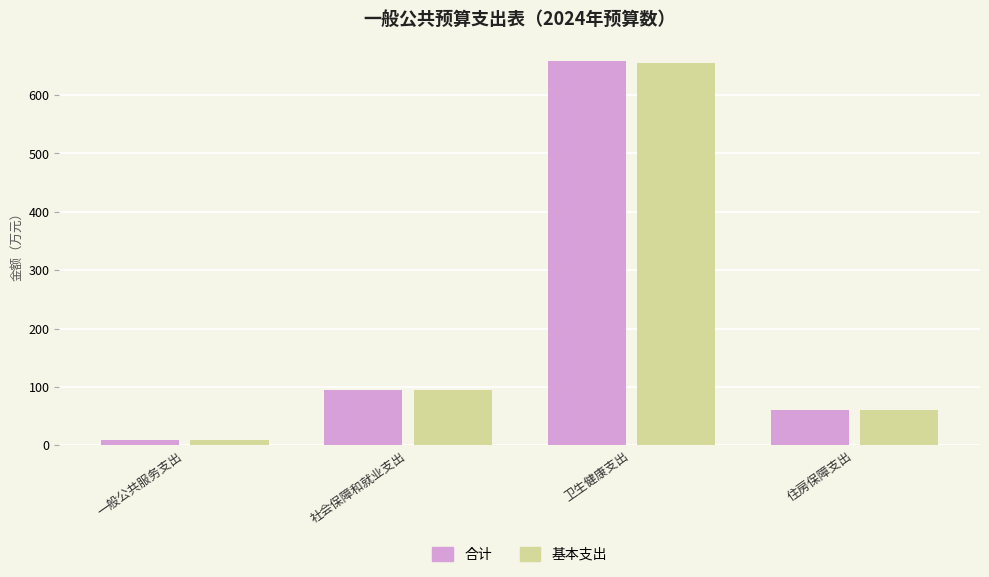

What is the highest value of the 基本支出 series?

654.2